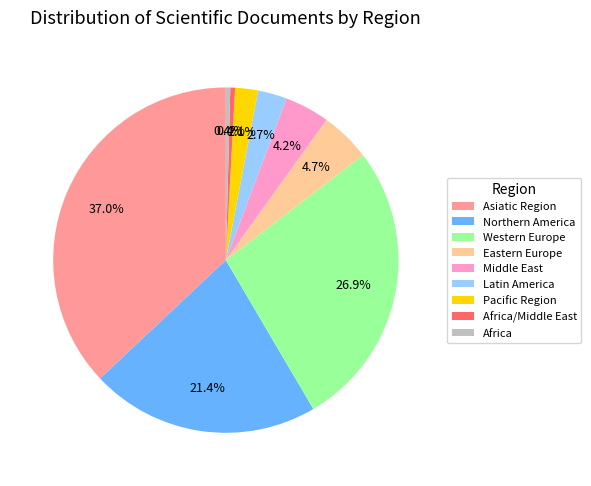

Count the number of slices in the pie.

9